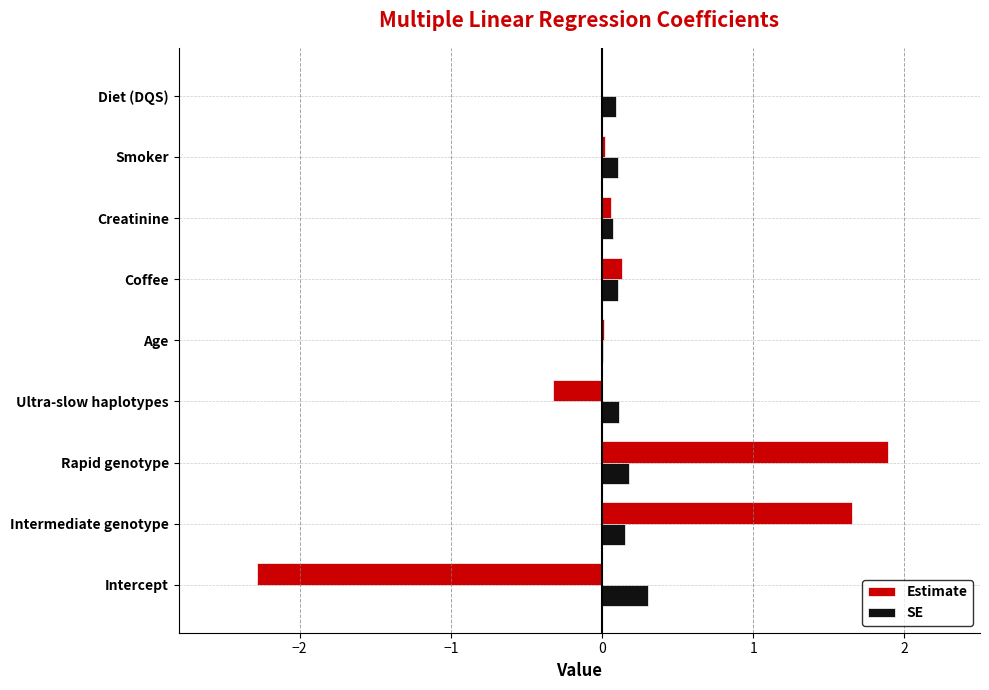

Which label corresponds to the largest value in the chart?

Rapid genotype